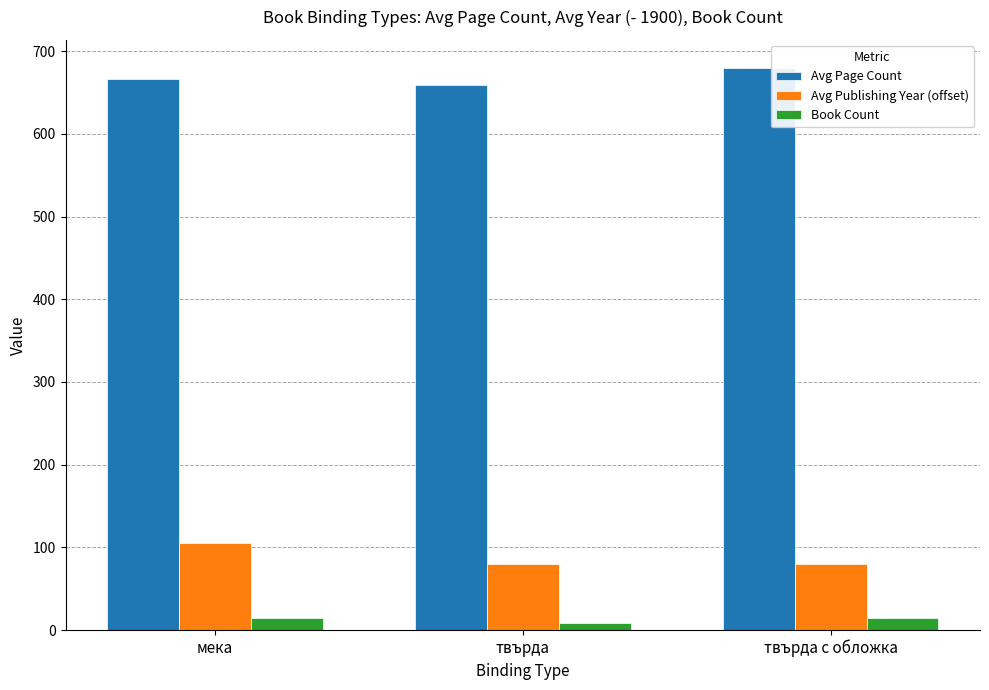

At how many categories does at least one series exceed 441?

3